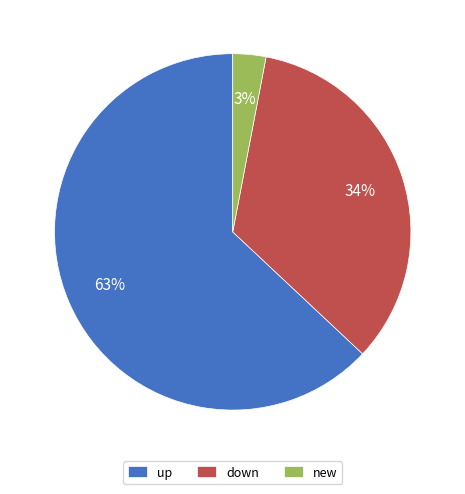

How many slices are in this pie chart?

3